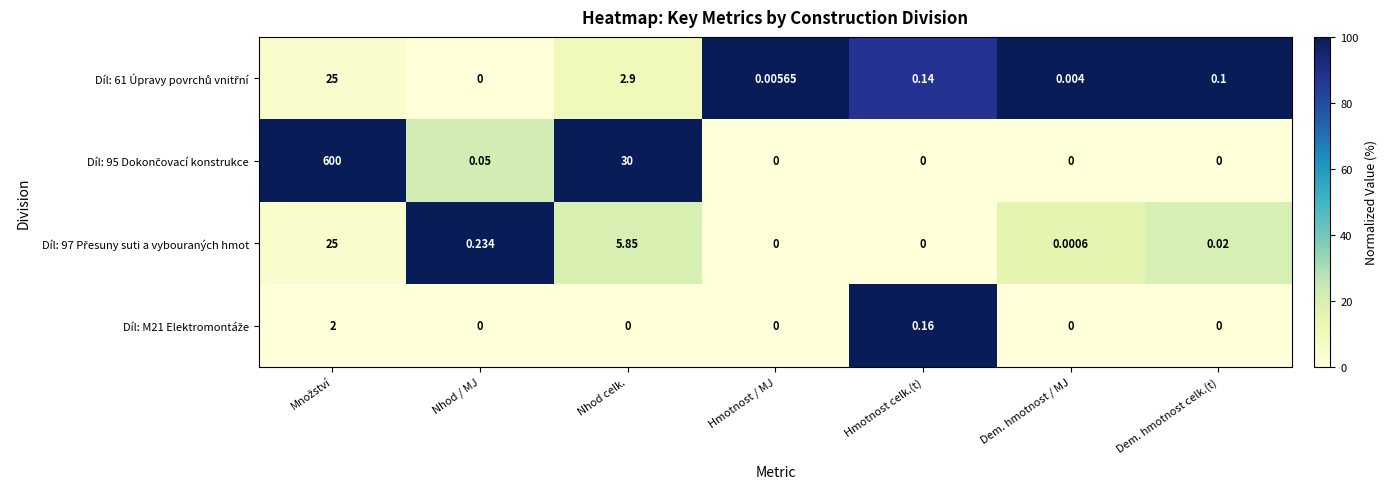

How many series are shown in this chart?

4